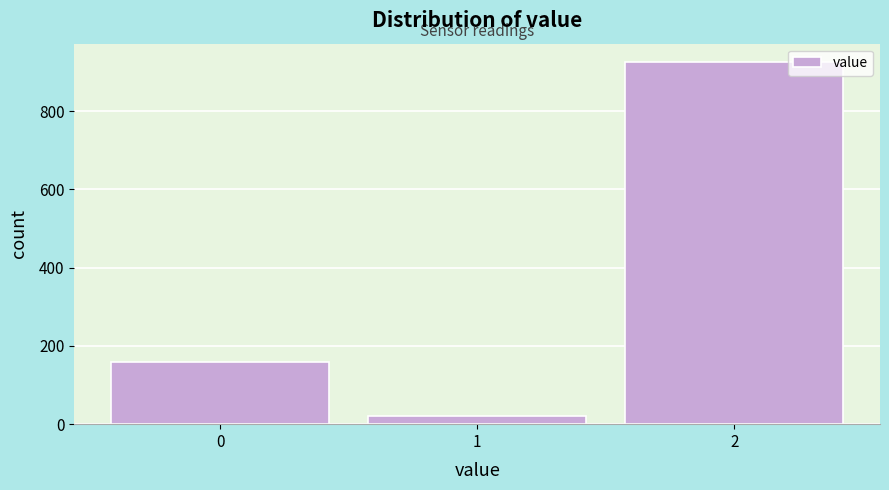

Reading left to right, extract all data points from this chart.

0=159	1=21	2=926